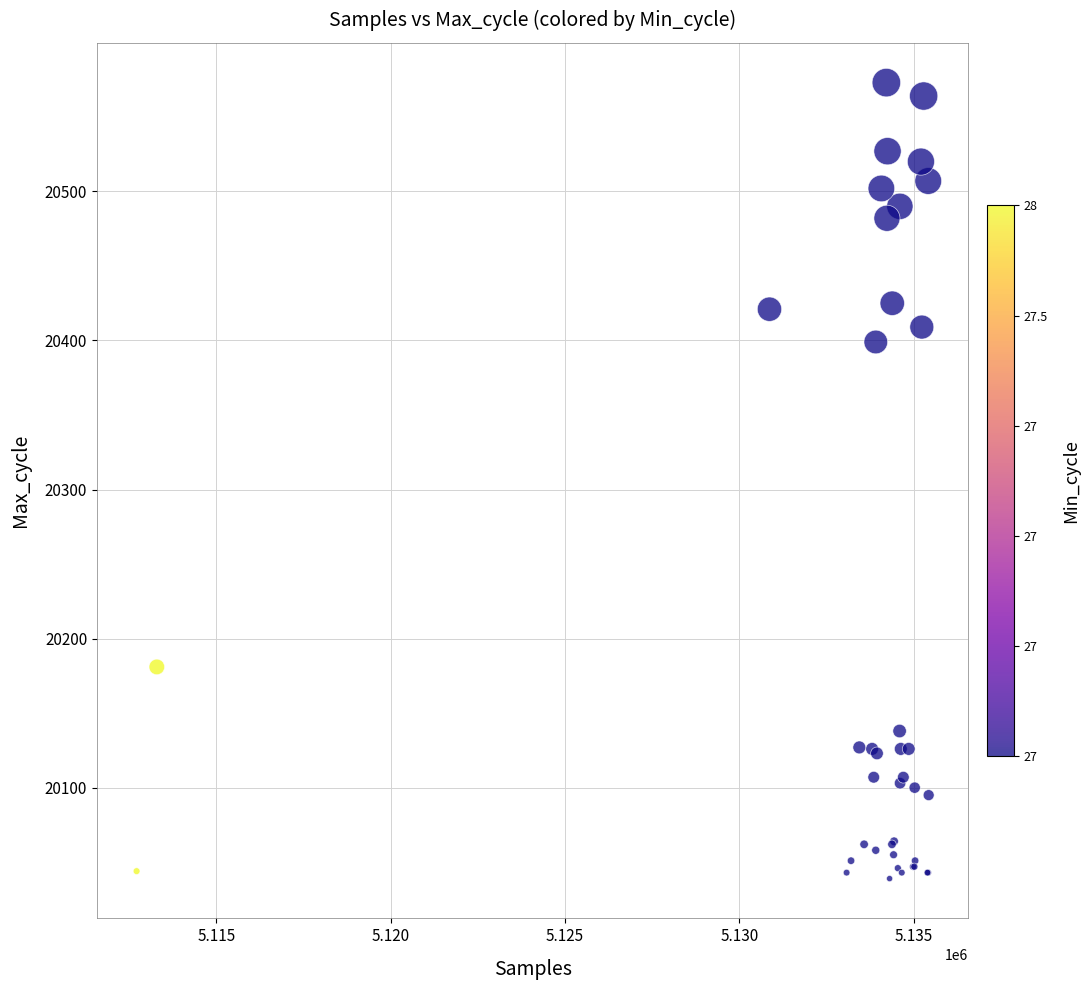

What Y value in the scatter plot is closest to 20306?

20399